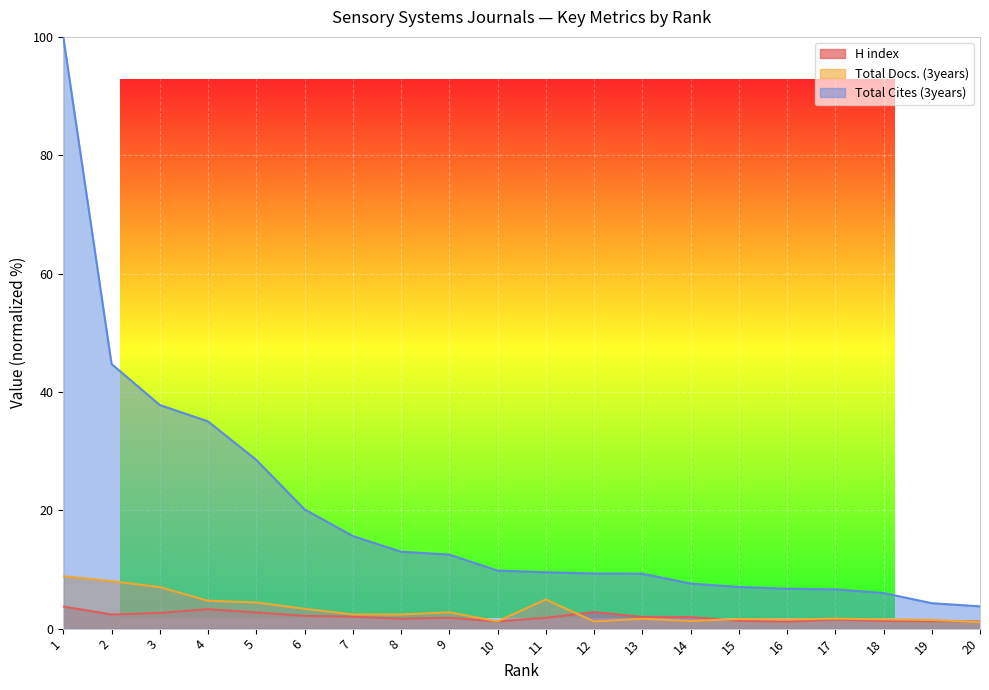

What is the difference between the highest and lowest values at 19?

3.0